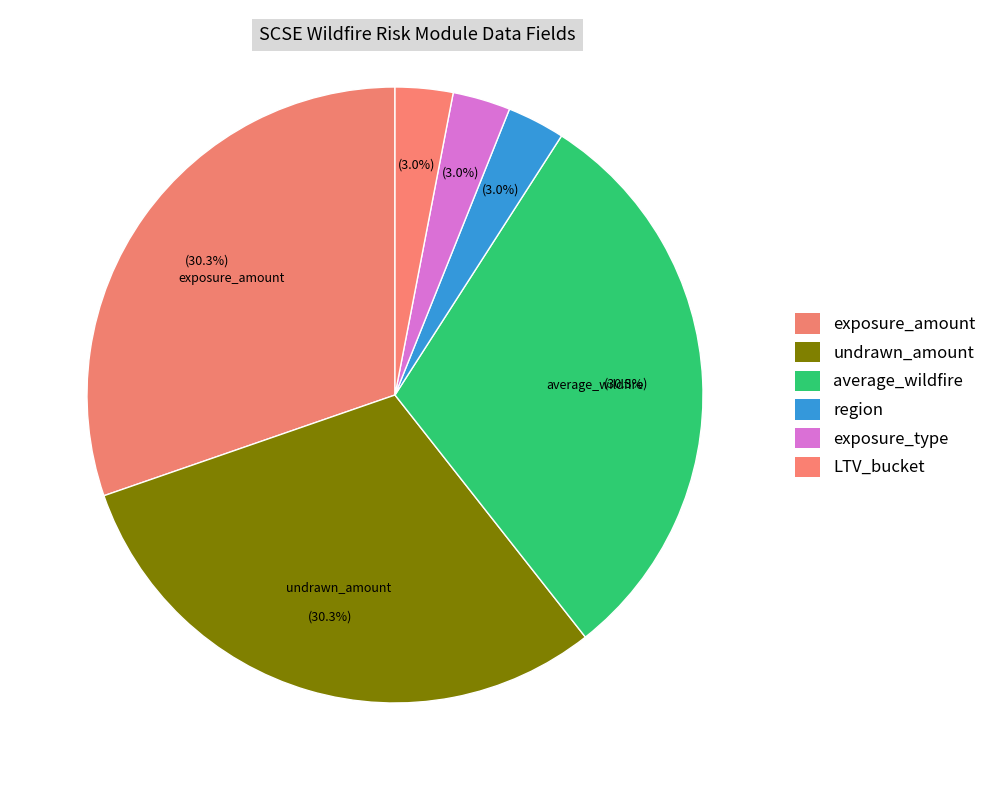

How many segments does this pie chart have?

6